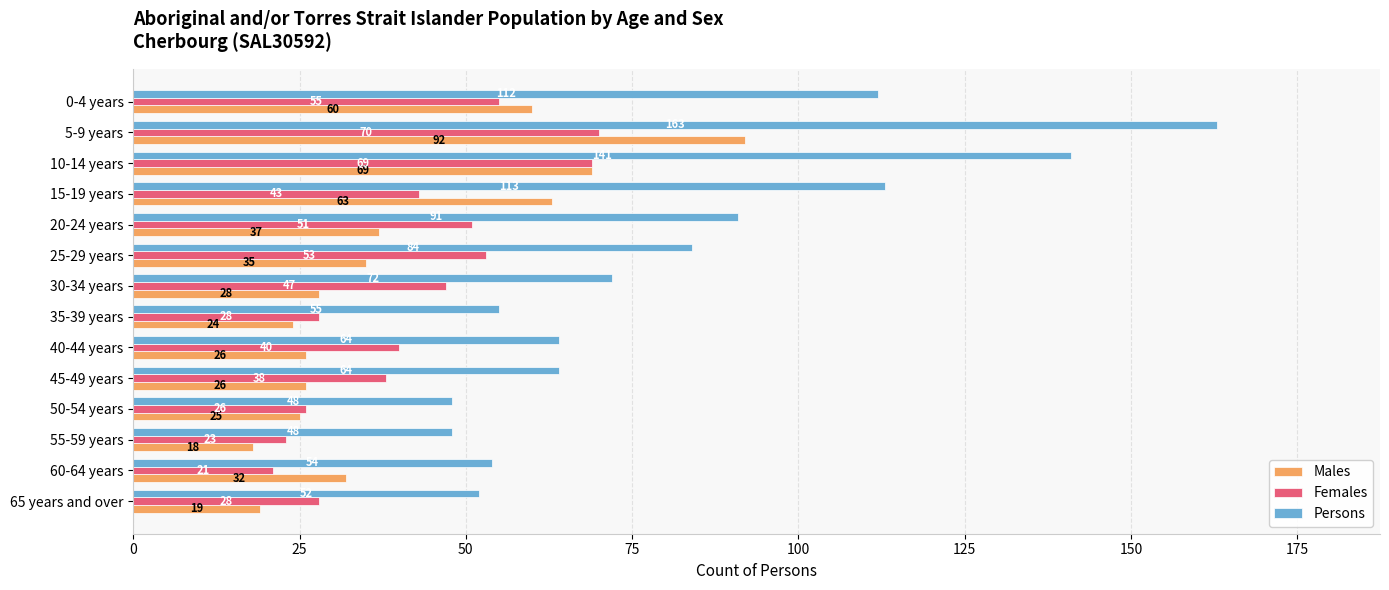

Rank the series at 40-44 years from highest to lowest value.

Persons, Females, Males